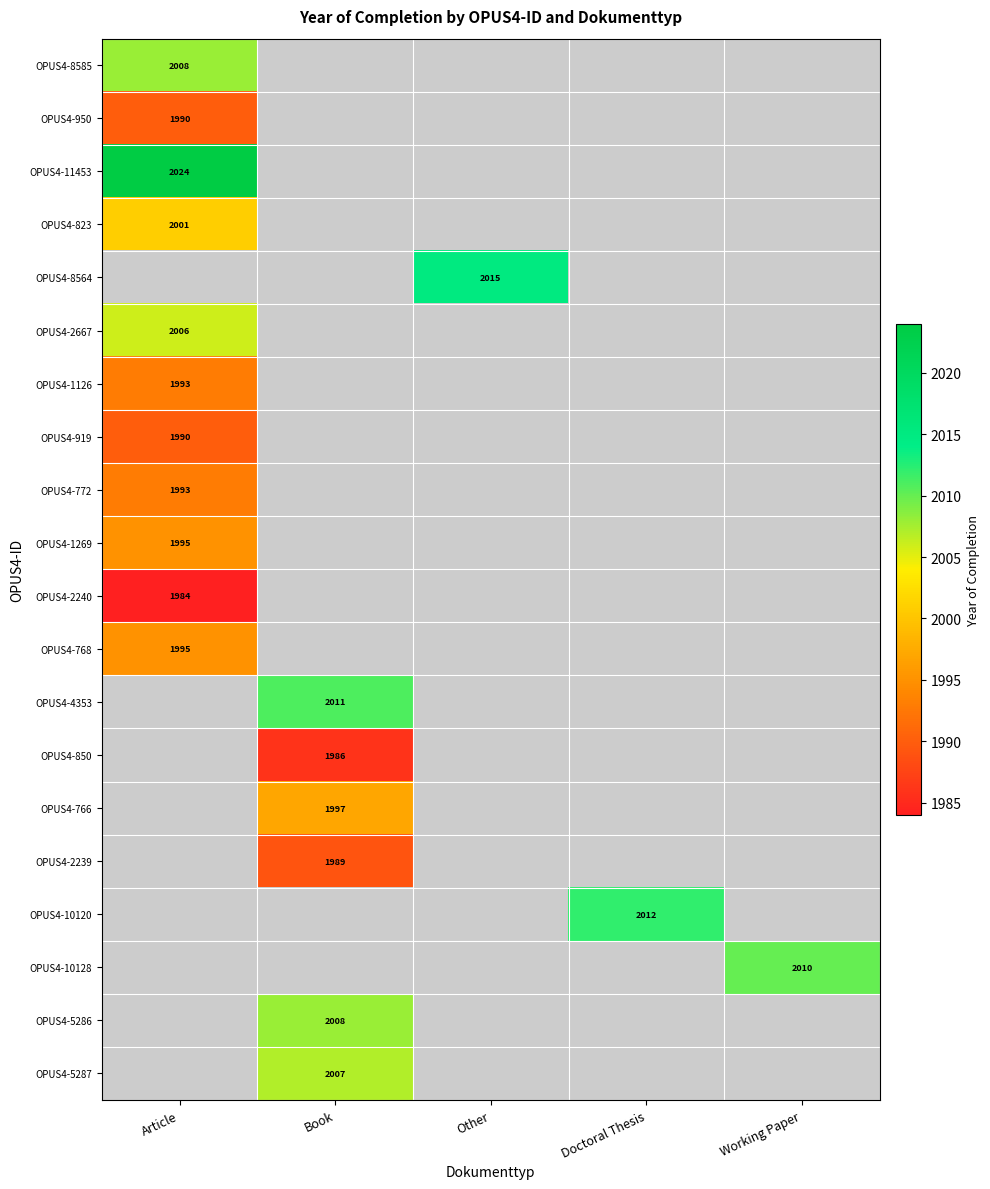

What value does the OPUS4-4353 series have at Book?

2011.0